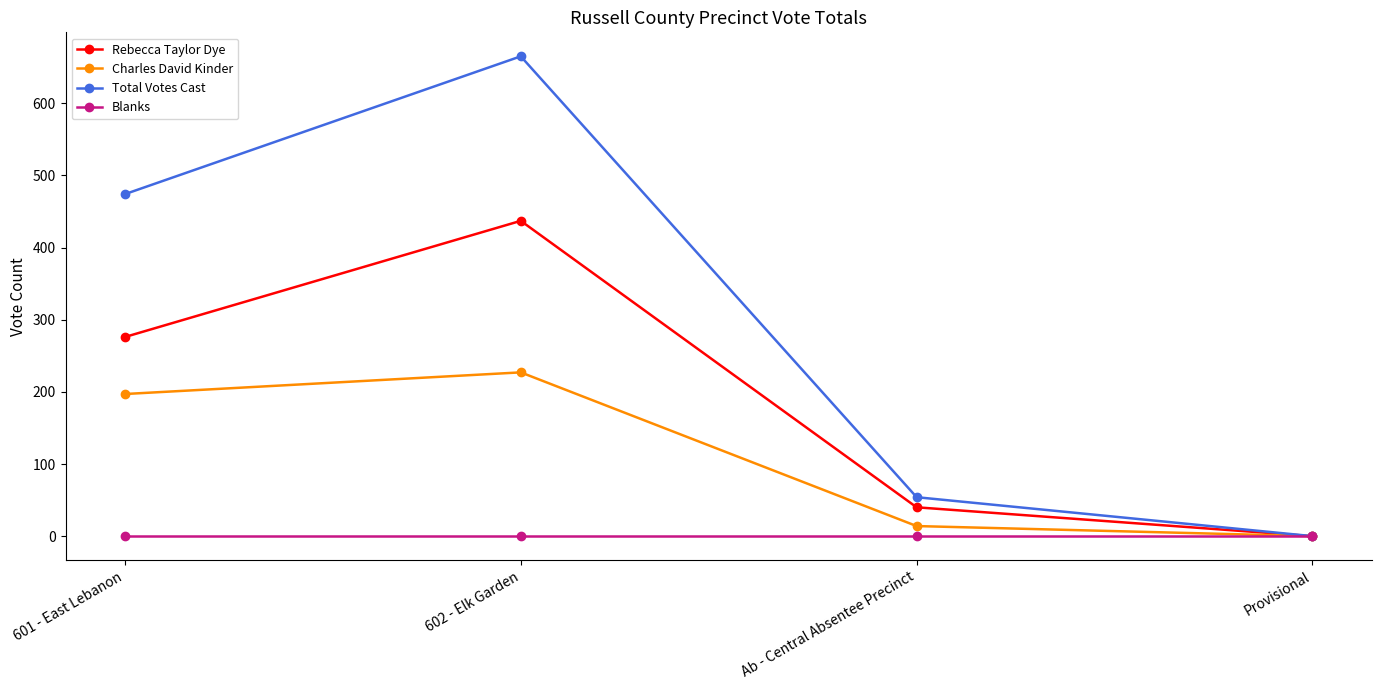

True or false: Rebecca Taylor Dye has a value of 105 at 601 - East Lebanon.

False